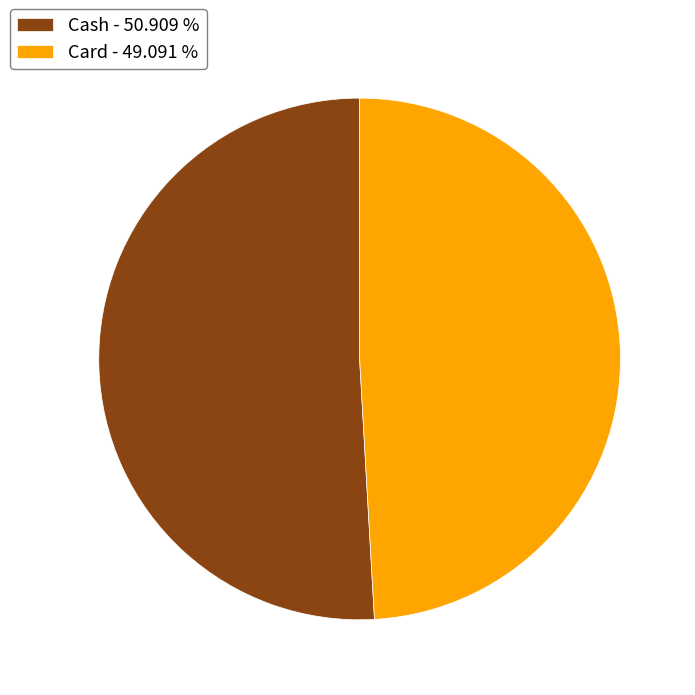

Rank the categories by value from highest to lowest.

Cash, Card